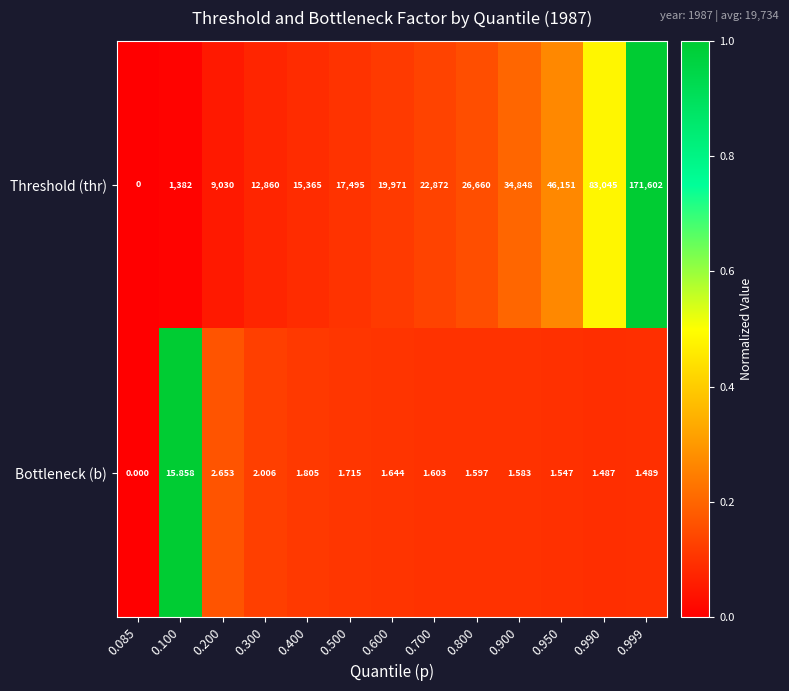

List the series in order of their overall mean, lowest first.

Bottleneck (b), Threshold (thr)